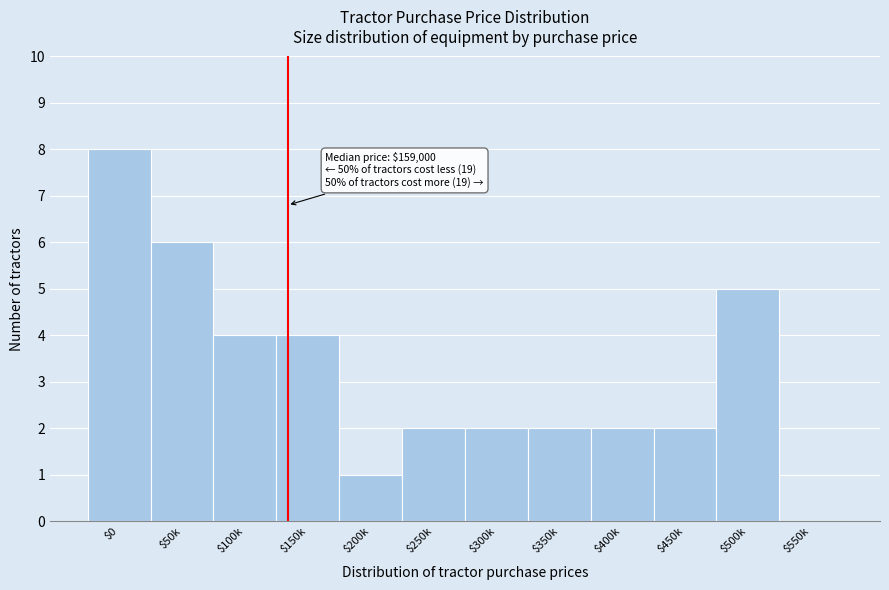

Is it true that the value at $350k is 1?

False